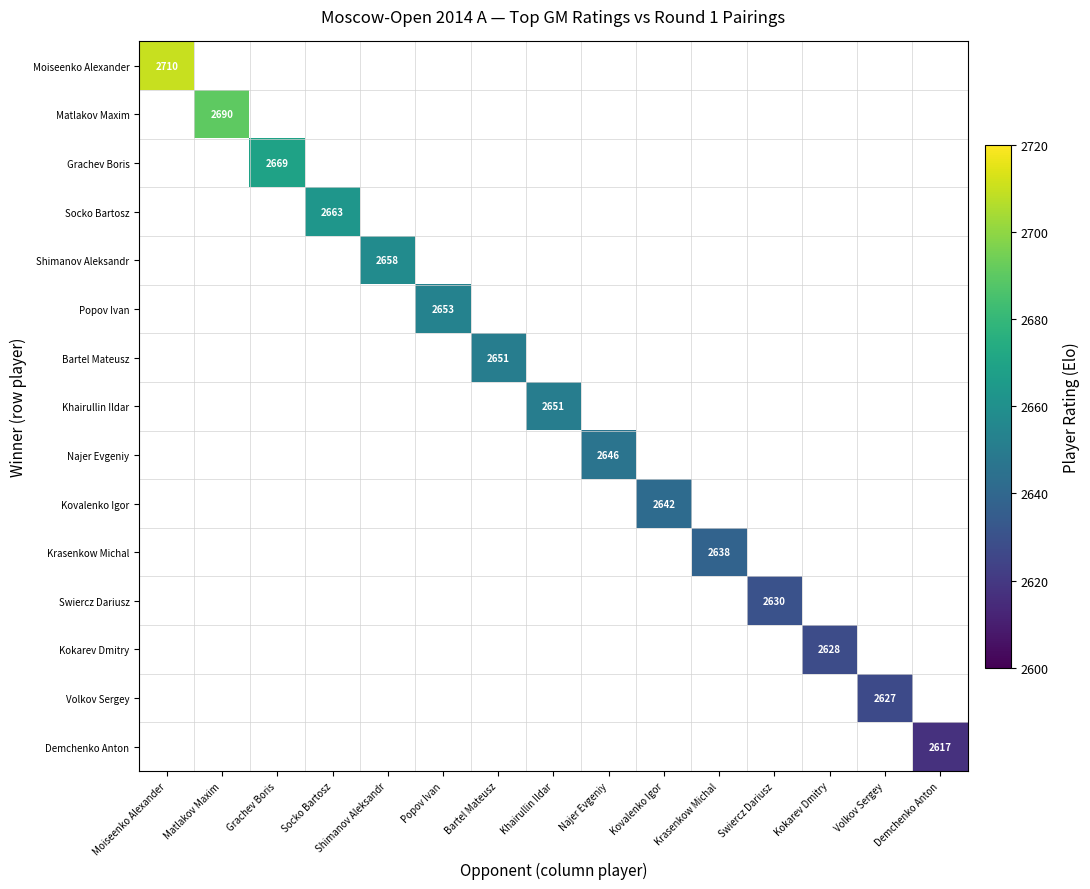

List the labels in order of Kovalenko Igor value, smallest first.

Moiseenko Alexander, Matlakov Maxim, Grachev Boris, Socko Bartosz, Shimanov Aleksandr, Popov Ivan, Bartel Mateusz, Khairullin Ildar, Najer Evgeniy, Kovalenko Igor, Krasenkow Michal, Swiercz Dariusz, Kokarev Dmitry, Volkov Sergey, Demchenko Anton